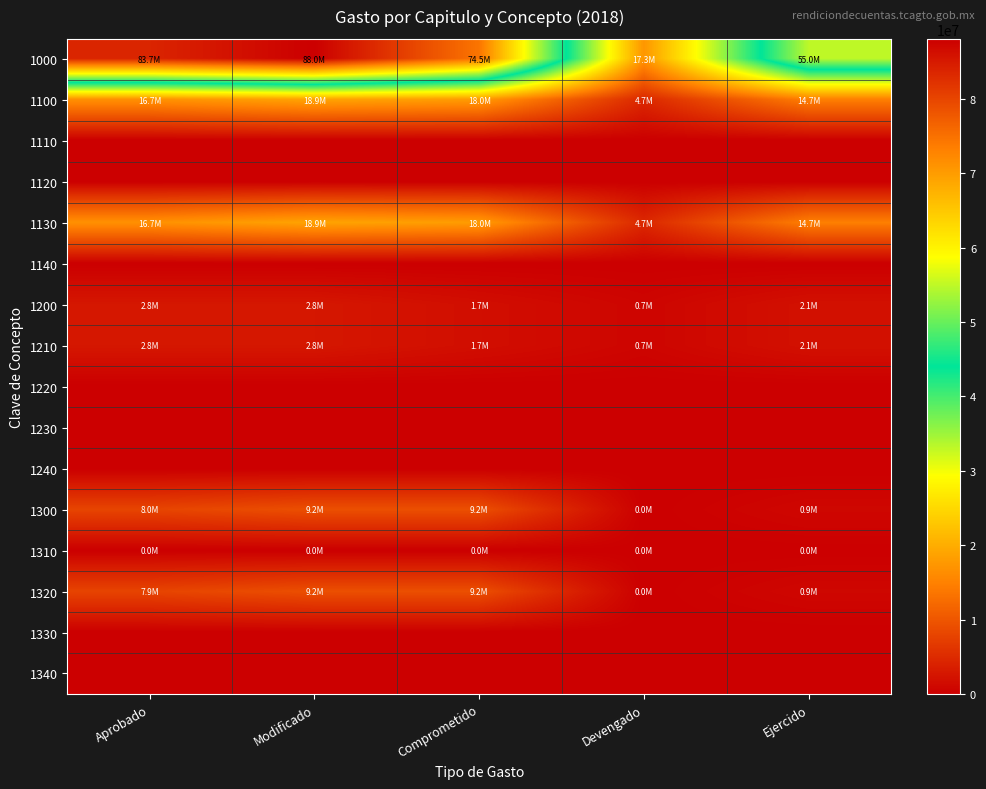

Between Aprobado and Comprometido, which series saw the biggest shift?

1000